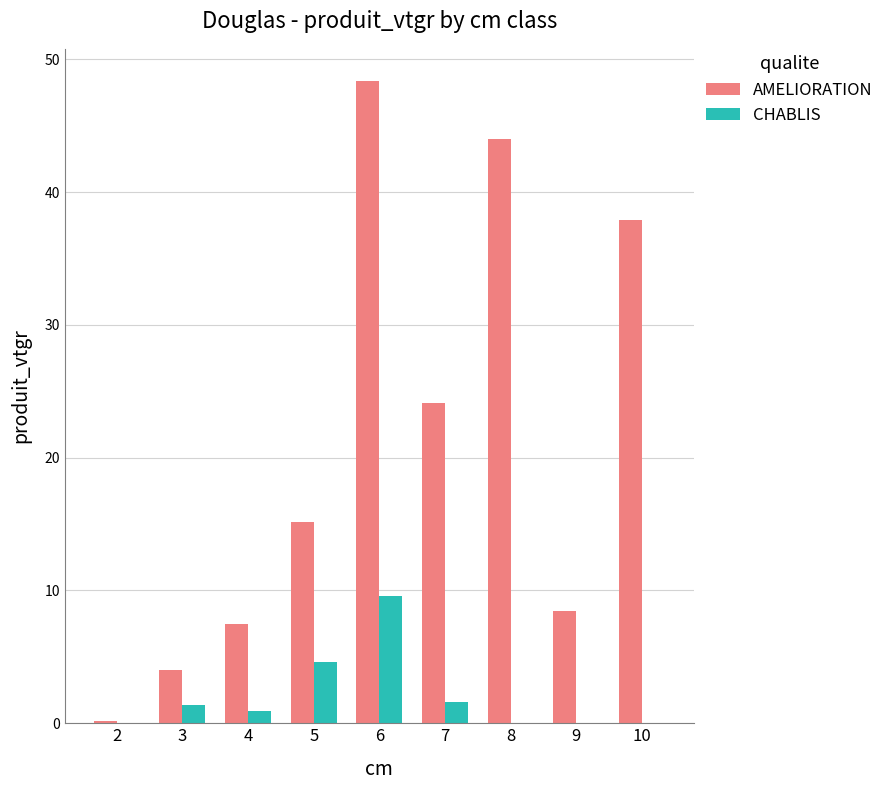

Are the bars horizontal?

No